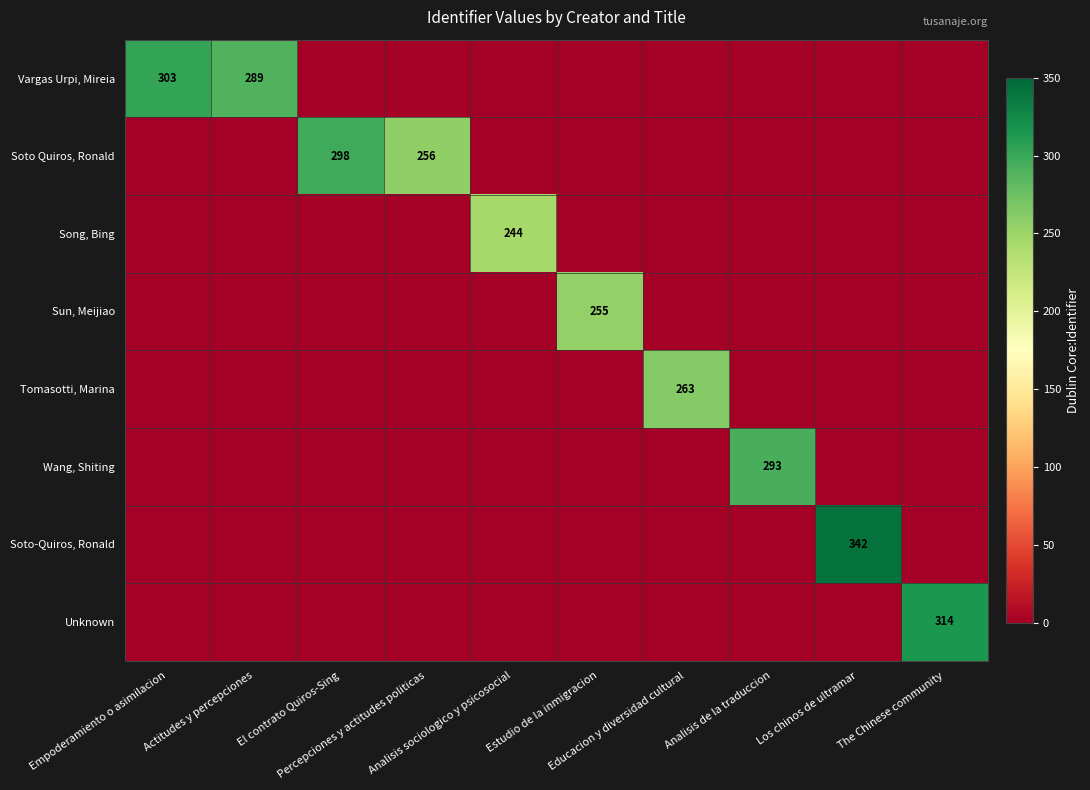

Between Analisis sociologico y psicosocial and The Chinese community, which series saw the biggest shift?

Unknown